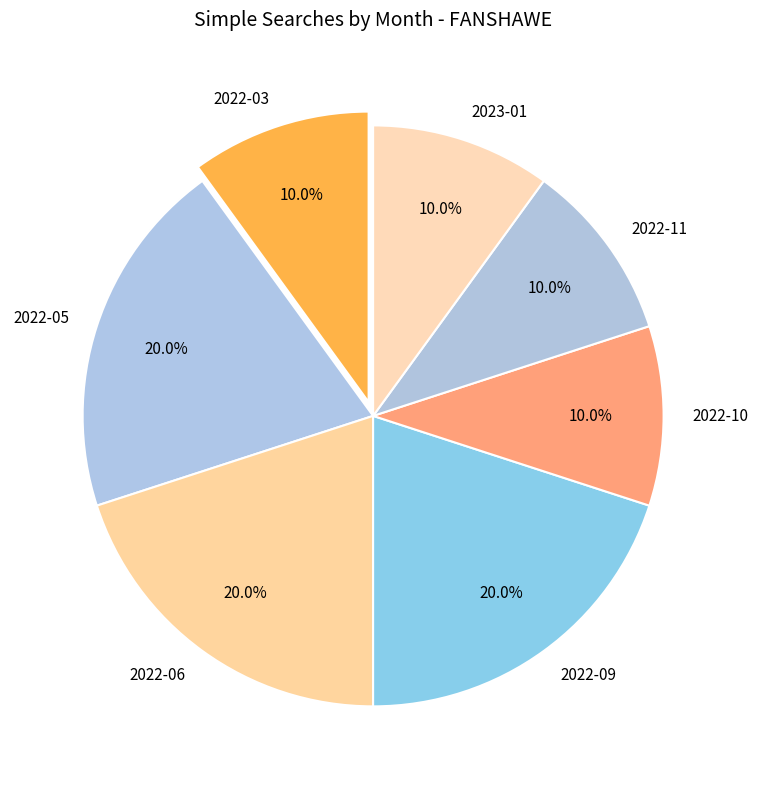

To the nearest percent, what portion does 2022-05 represent?

20%